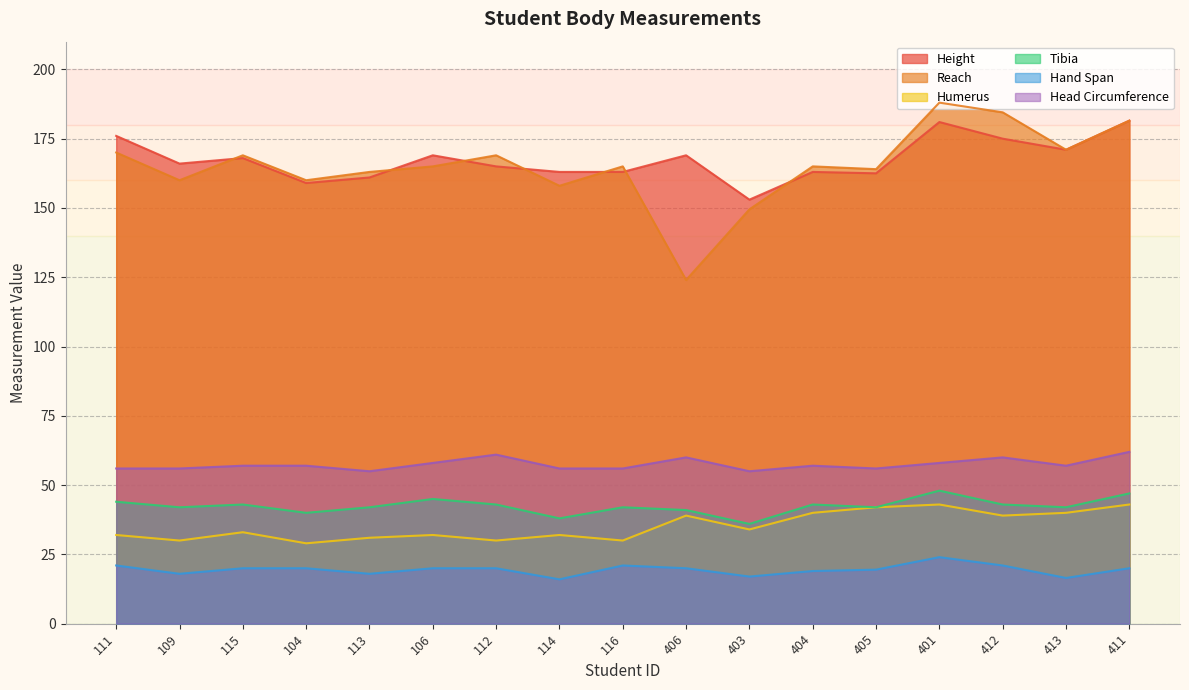

Reading left to right, what are all the values shown in this chart?

Height: 176.0	166.0	168.0	159.0	161.0	169.0	165.0	163.0	163.0	169.0	153.0	163.0	162.5	181.0	175.0	171.0	181.5
Reach: 170.0	160.0	169.0	160.0	163.0	165.0	169.0	158.0	165.0	124.0	149.5	165.0	164.0	188.0	184.5	171.0	181.5
Humerus: 32.0	30.0	33.0	29.0	31.0	32.0	30.0	32.0	30.0	39.0	34.0	40.0	42.0	43.0	39.0	40.0	43.0
Tibia: 44.0	42.0	43.0	40.0	42.0	45.0	43.0	38.0	42.0	41.0	36.0	43.0	42.0	48.0	43.0	42.0	47.0
Hand Span: 21.0	18.0	20.0	20.0	18.0	20.0	20.0	16.0	21.0	20.0	17.0	19.0	19.5	24.0	21.0	16.5	20.0
Head Circumference: 56.0	56.0	57.0	57.0	55.0	58.0	61.0	56.0	56.0	60.0	55.0	57.0	56.0	58.0	60.0	57.0	62.0